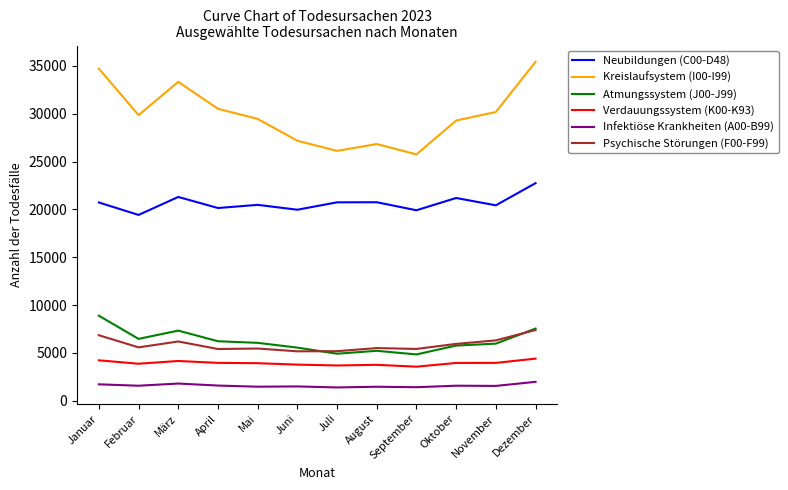

Rank the series at Januar from highest to lowest value.

Kreislaufsystem (I00-I99), Neubildungen (C00-D48), Atmungssystem (J00-J99), Psychische Störungen (F00-F99), Verdauungssystem (K00-K93), Infektiöse Krankheiten (A00-B99)